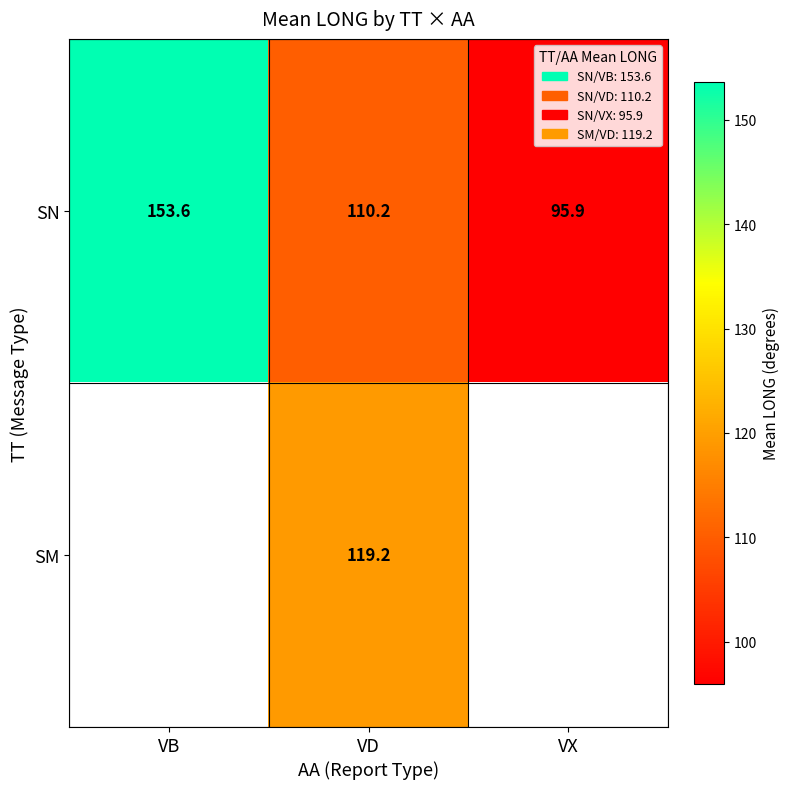

How many data points in SN are above 110?

2